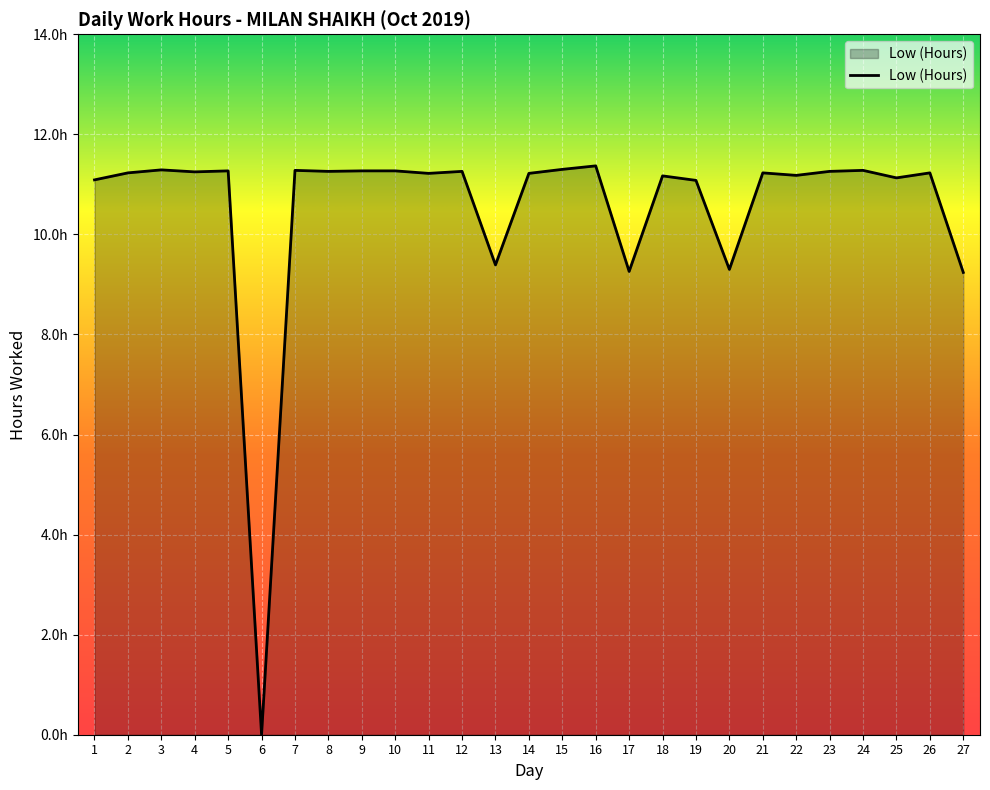

What is the maximum value shown in the chart?

11.4